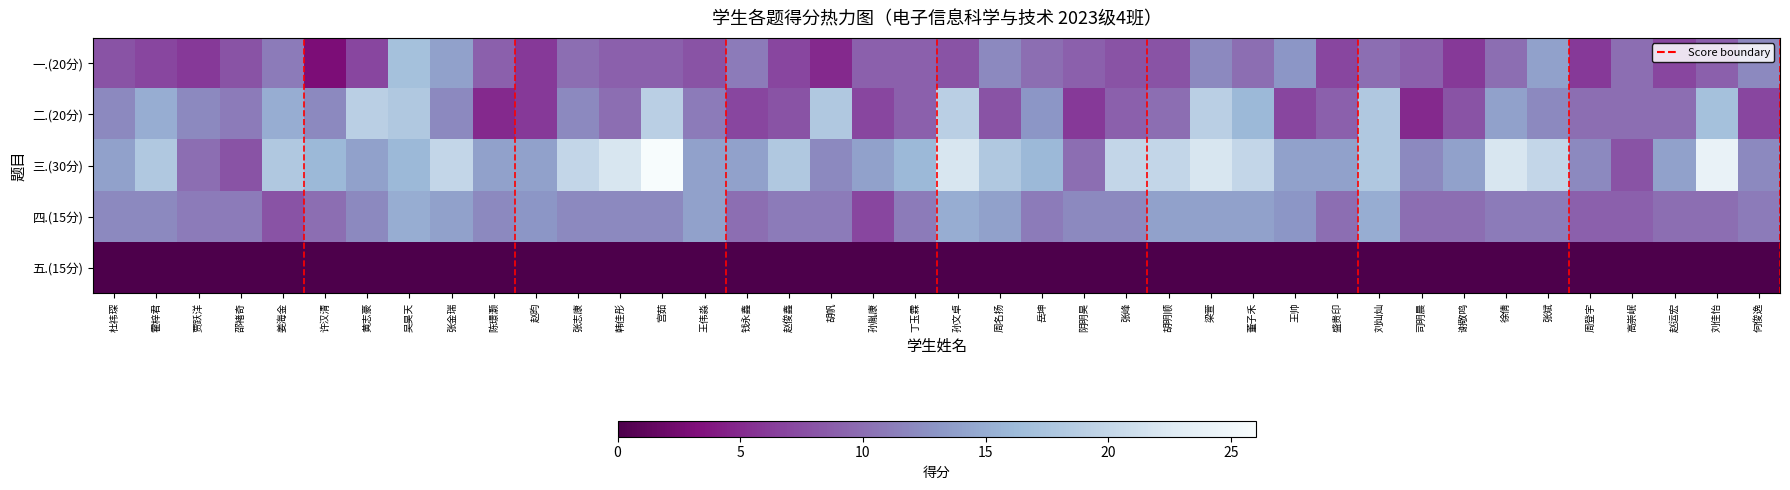

Reading left to right, extract all data points from this chart.

一.(20分): 杜祎琛=8	霍梓君=7	贾跃洋=6	邵褚奇=8	姜海金=11	许汉清=3	黄志豪=7	吴昊天=17	张金瑞=14	陈璟灏=9	赵昀=6	张志康=10	韩佳彤=9	宫茹=9	王伟淼=8	钱永鑫=11	赵俊鑫=7	胡帆=5	孙胤康=9	丁玉霖=9	孙文卓=8	周名扬=12	岳坤=10	阴明昊=9	张峰=8	胡明顺=8	梁萱=12	董子禾=10	王帅=13	盛贵印=7	刘灿灿=10	司明晨=9	谢敬鸣=6	徐倩=10	张斌=14	周登宇=6	高崇岷=10	赵运宏=7	刘佳怡=9	何俊逸=12
二.(20分): 杜祎琛=12	霍梓君=15	贾跃洋=12	邵褚奇=11	姜海金=15	许汉清=12	黄志豪=19	吴昊天=18	张金瑞=12	陈璟灏=5	赵昀=6	张志康=12	韩佳彤=10	宫茹=19	王伟淼=11	钱永鑫=7	赵俊鑫=8	胡帆=18	孙胤康=7	丁玉霖=9	孙文卓=19	周名扬=8	岳坤=13	阴明昊=6	张峰=9	胡明顺=10	梁萱=19	董子禾=16	王帅=7	盛贵印=9	刘灿灿=18	司明晨=5	谢敬鸣=8	徐倩=14	张斌=12	周登宇=10	高崇岷=10	赵运宏=10	刘佳怡=17	何俊逸=7
三.(30分): 杜祎琛=14	霍梓君=18	贾跃洋=10	邵褚奇=8	姜海金=18	许汉清=16	黄志豪=14	吴昊天=16	张金瑞=20	陈璟灏=14	赵昀=14	张志康=20	韩佳彤=22	宫茹=26	王伟淼=14	钱永鑫=14	赵俊鑫=18	胡帆=12	孙胤康=14	丁玉霖=16	孙文卓=22	周名扬=18	岳坤=16	阴明昊=10	张峰=20	胡明顺=20	梁萱=22	董子禾=20	王帅=14	盛贵印=14	刘灿灿=18	司明晨=12	谢敬鸣=14	徐倩=22	张斌=20	周登宇=12	高崇岷=8	赵运宏=14	刘佳怡=24	何俊逸=12
四.(15分): 杜祎琛=12	霍梓君=12	贾跃洋=11	邵褚奇=11	姜海金=8	许汉清=10	黄志豪=12	吴昊天=15	张金瑞=14	陈璟灏=12	赵昀=13	张志康=12	韩佳彤=12	宫茹=12	王伟淼=14	钱永鑫=10	赵俊鑫=11	胡帆=11	孙胤康=7	丁玉霖=11	孙文卓=15	周名扬=14	岳坤=11	阴明昊=12	张峰=12	胡明顺=14	梁萱=14	董子禾=14	王帅=13	盛贵印=10	刘灿灿=15	司明晨=10	谢敬鸣=10	徐倩=11	张斌=11	周登宇=9	高崇岷=9	赵运宏=10	刘佳怡=10	何俊逸=11
五.(15分): 杜祎琛=0	霍梓君=0	贾跃洋=0	邵褚奇=0	姜海金=0	许汉清=0	黄志豪=0	吴昊天=0	张金瑞=0	陈璟灏=0	赵昀=0	张志康=0	韩佳彤=0	宫茹=0	王伟淼=0	钱永鑫=0	赵俊鑫=0	胡帆=0	孙胤康=0	丁玉霖=0	孙文卓=0	周名扬=0	岳坤=0	阴明昊=0	张峰=0	胡明顺=0	梁萱=0	董子禾=0	王帅=0	盛贵印=0	刘灿灿=0	司明晨=0	谢敬鸣=0	徐倩=0	张斌=0	周登宇=0	高崇岷=0	赵运宏=0	刘佳怡=0	何俊逸=0